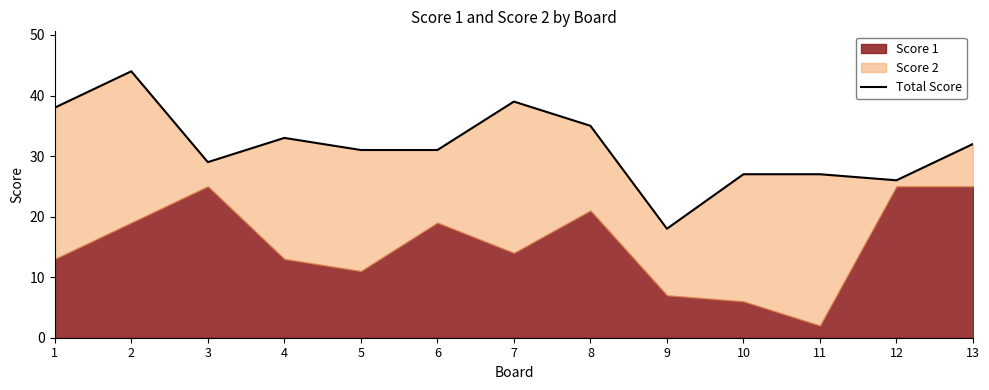

What is the value of the 5th point from the left?

31